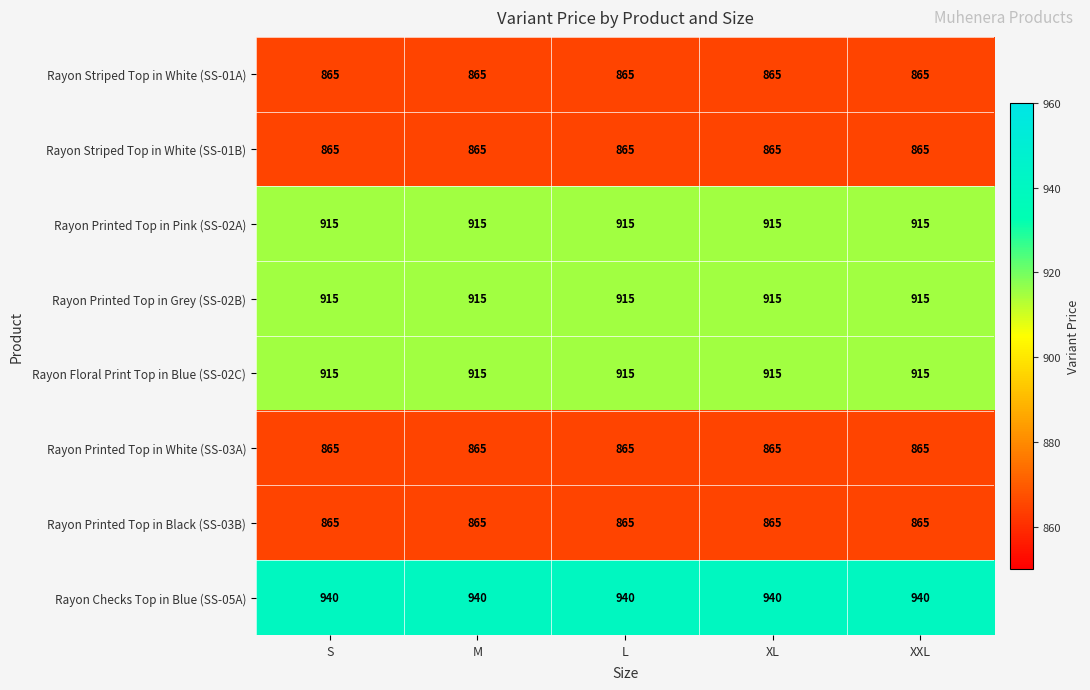

What is the minimum value for Rayon Checks Top in Blue (SS-05A)?

940